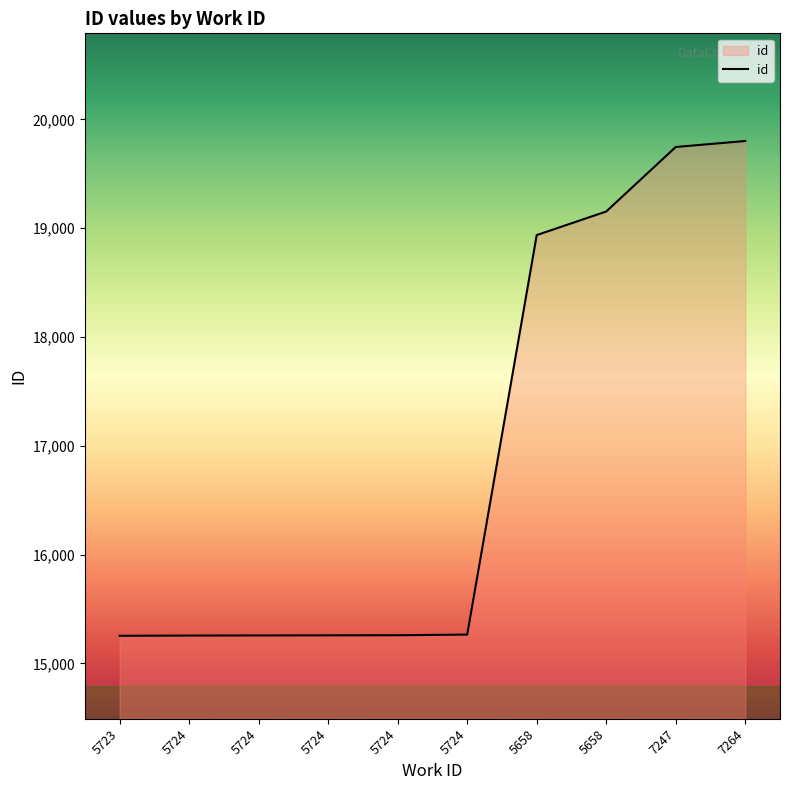

Rank the categories by value from lowest to highest.

5723, 5724, 5724, 5724, 5724, 5724, 5658, 5658, 7247, 7264